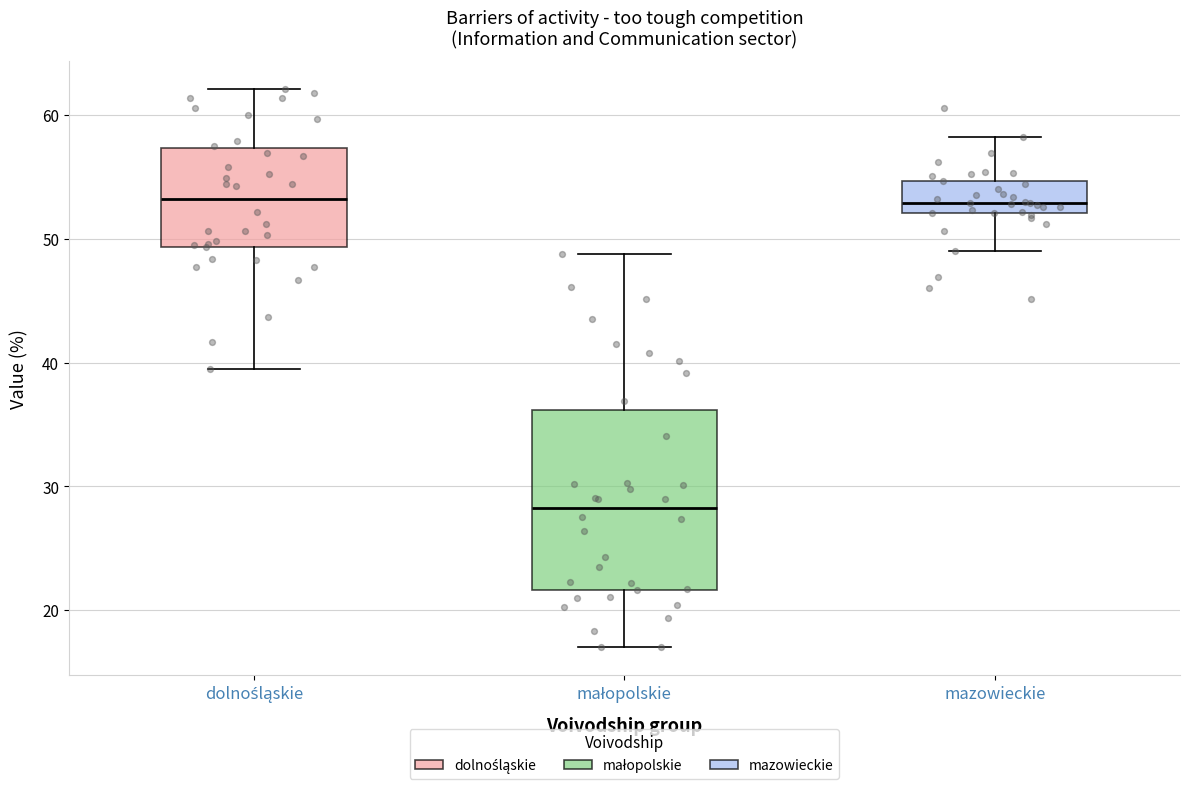

Reading left to right, transcribe this box plot: for each box, give where its median line is, the range the box spans, and where its two whiskers end, as read against the y-axis. The values are not printed on the chart, so give them approximately, as read against the axis.

dolnośląskie: median 53, box 49 to 57, whiskers 40 to 62
małopolskie: median 28, box 22 to 36, whiskers 17 to 49
mazowieckie: median 53, box 52 to 55, whiskers 49 to 58